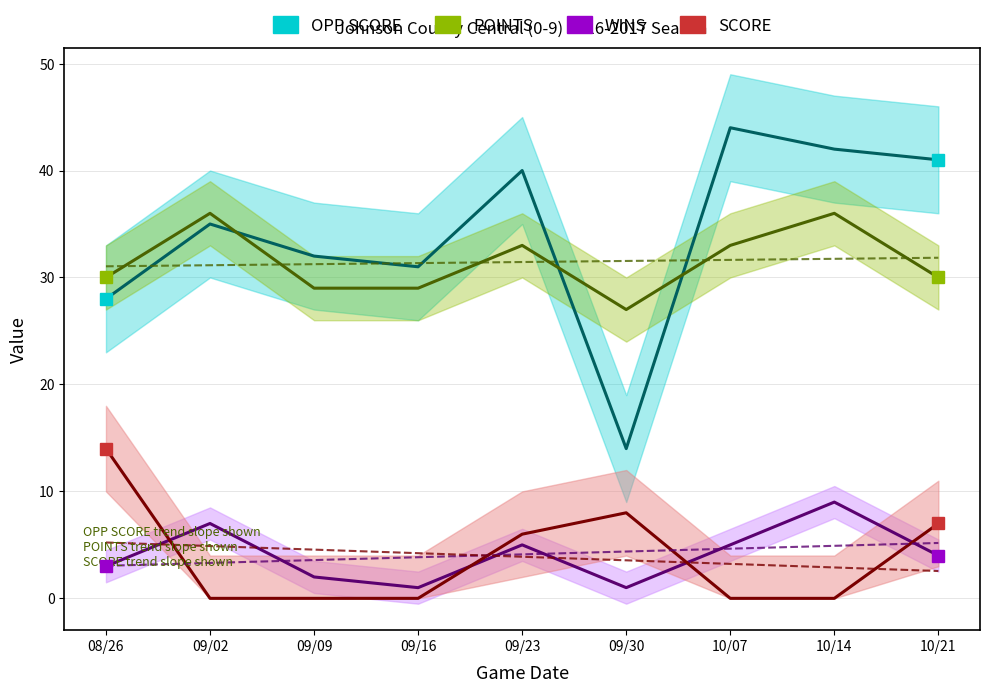

Is it true that POINTS equals 36 at 10/14?

True